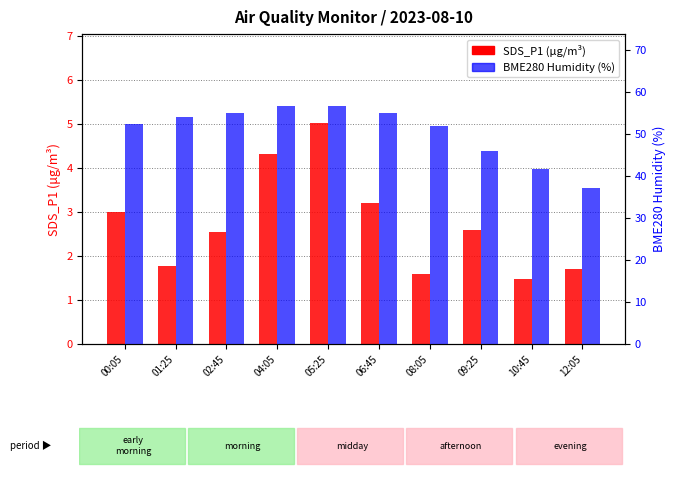

Which category has the highest value in the SDS_P1 series?

05:25